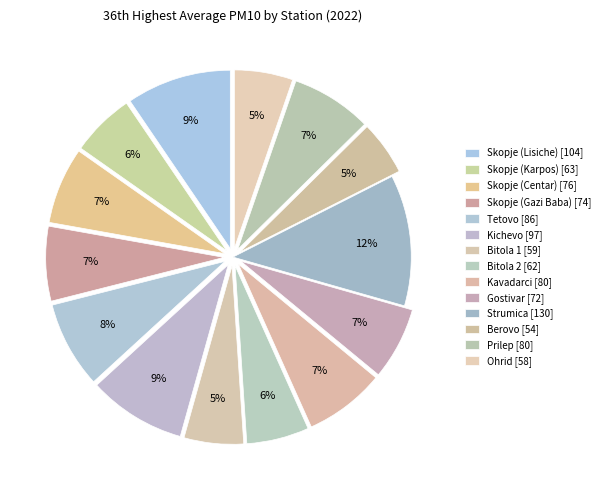

To the nearest percent, what is the difference between the Berovo and Skopje (Centar) slice percentages?

2%